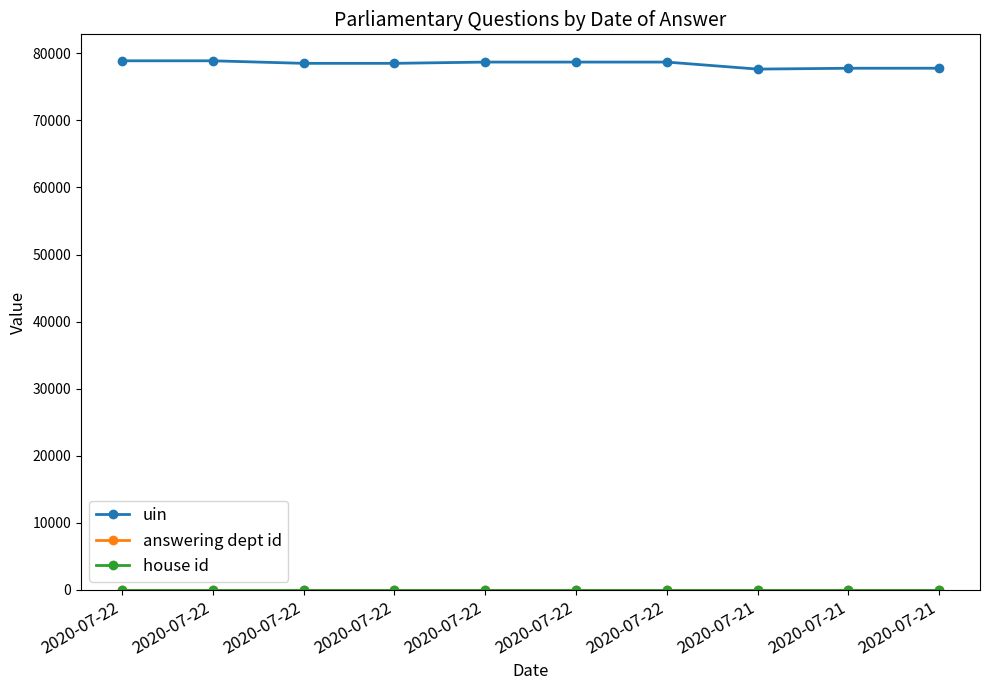

Which series has the largest range (max minus min)?

uin